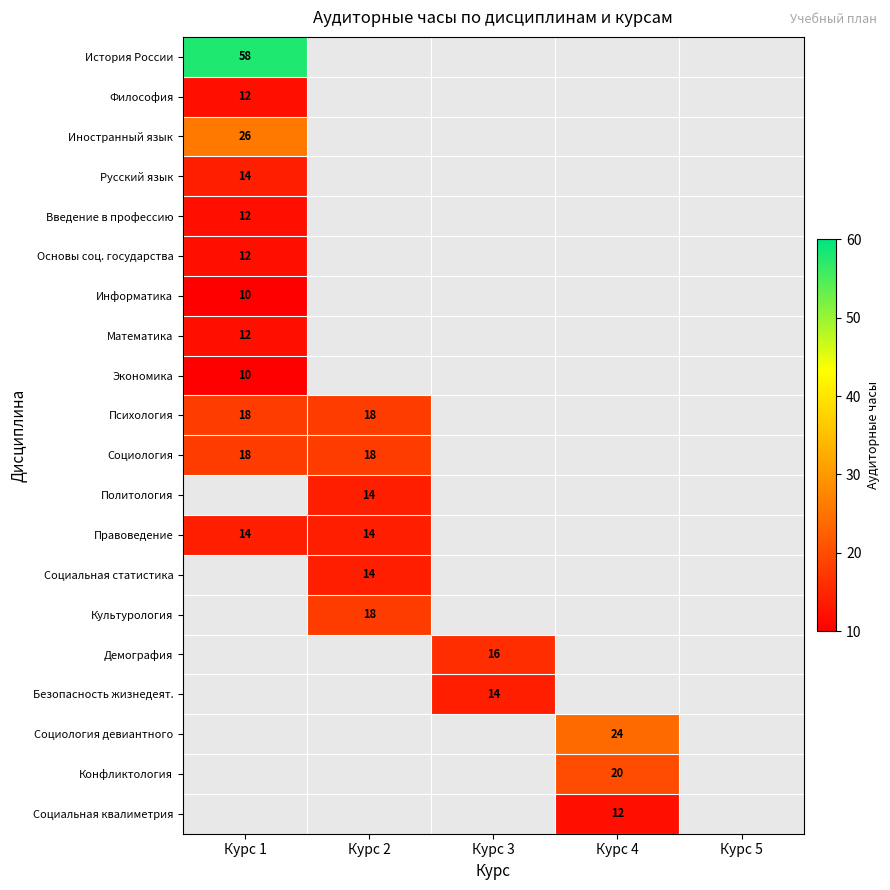

True or false: Правоведение has a value of 23 at Курс 1.

False